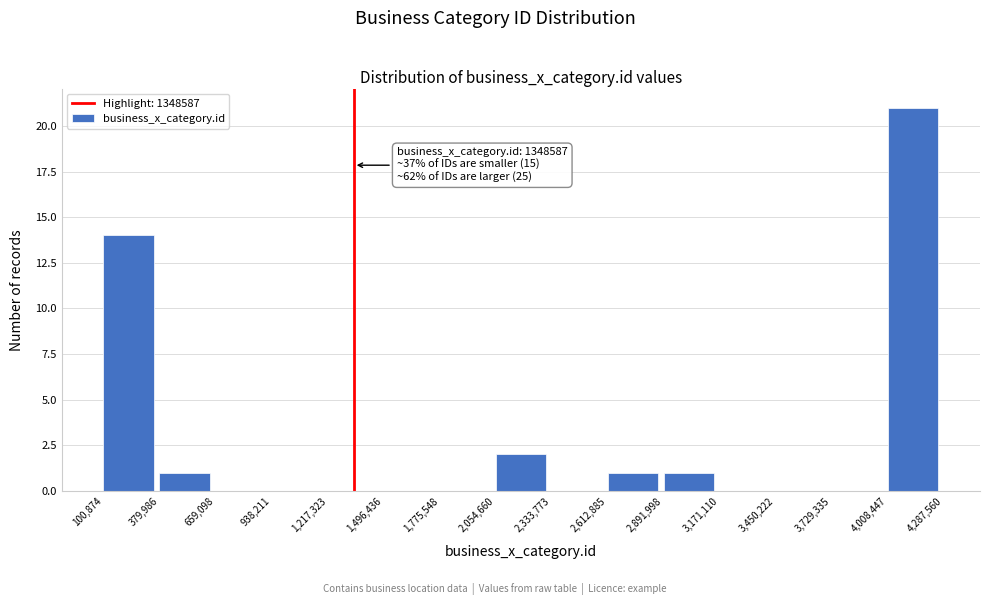

Over which range of the x-axis is the bar tallest?

4,008,447 to 4,287,560